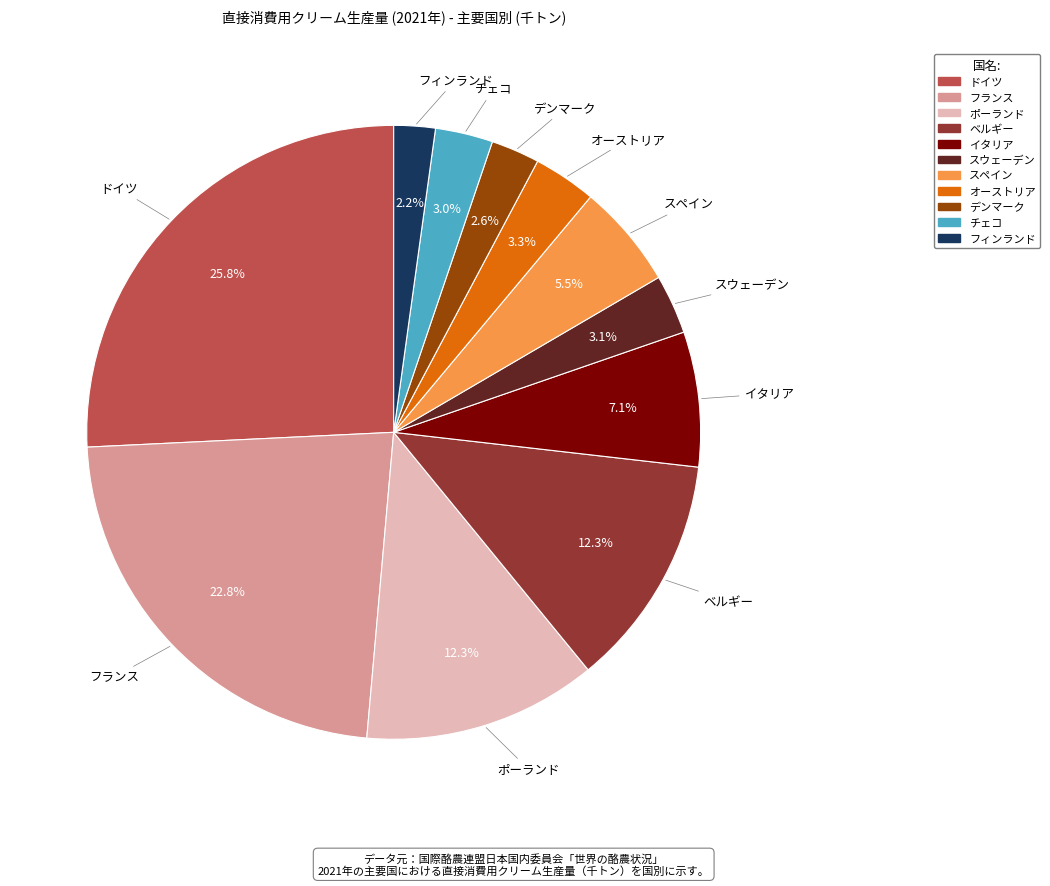

Does イタリア represent more than half of the total?

No